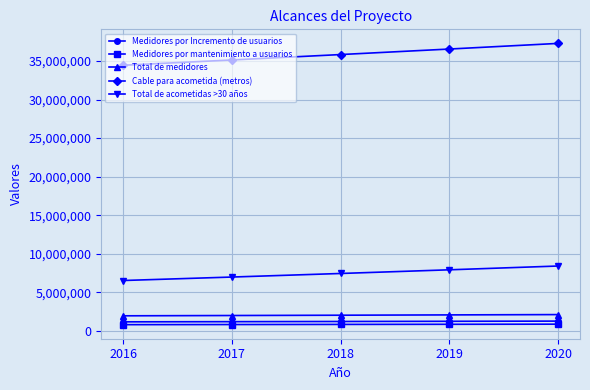

What is the value of the Total de medidores point at the 3rd from the left?

2009244